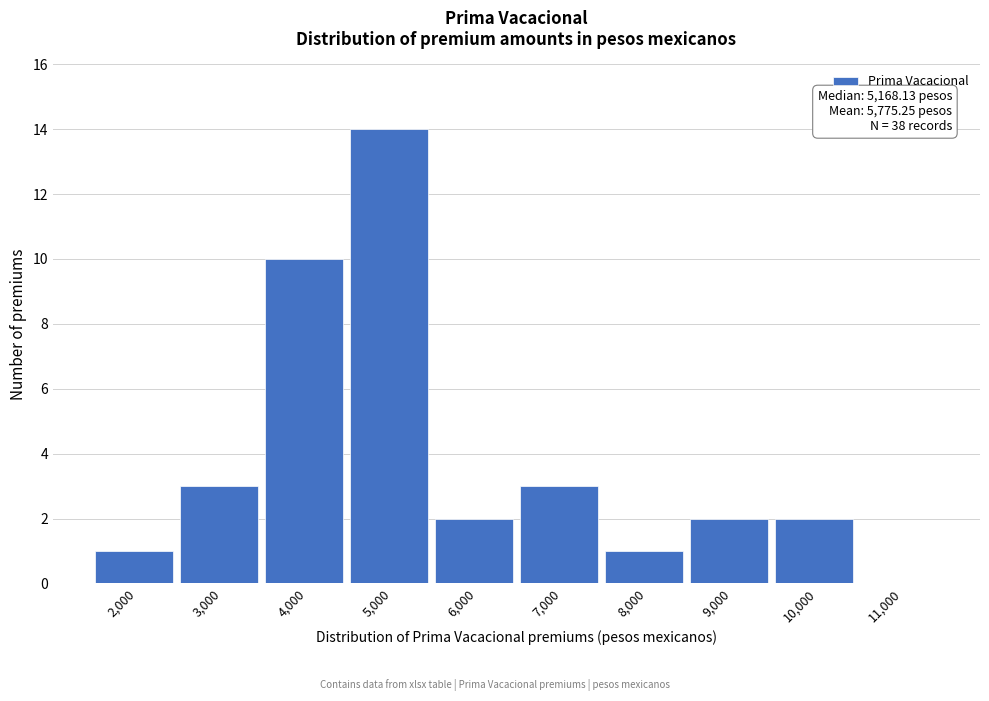

Reading left to right, list all the values displayed in this chart.

2,000=1	3,000=3	4,000=10	5,000=14	6,000=2	7,000=3	8,000=1	9,000=2	10,000=2	11,000=0